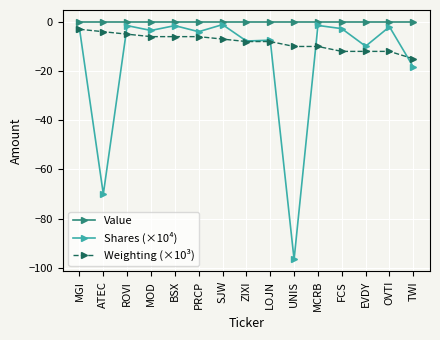

True or false: Weighting (×10³) has a value of -6.1 at FCS.

False